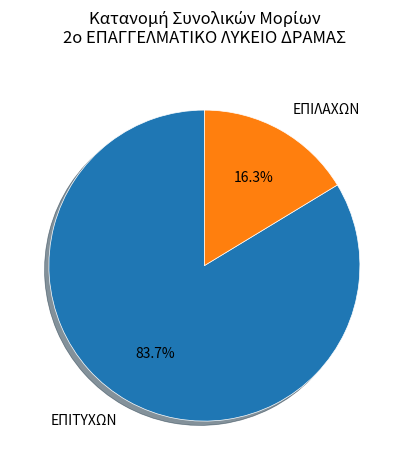

Is the sum of ΕΠΙΛΑΧΩΝ and ΕΠΙΤΥΧΩΝ greater than half?

Yes